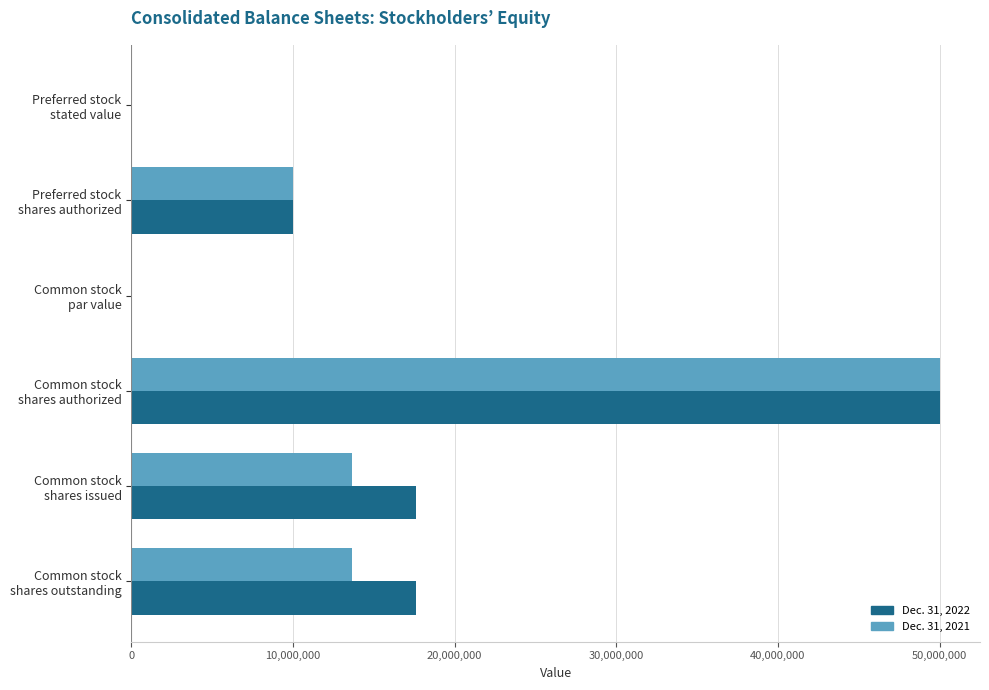

What is the maximum value shown in the chart?

50000000